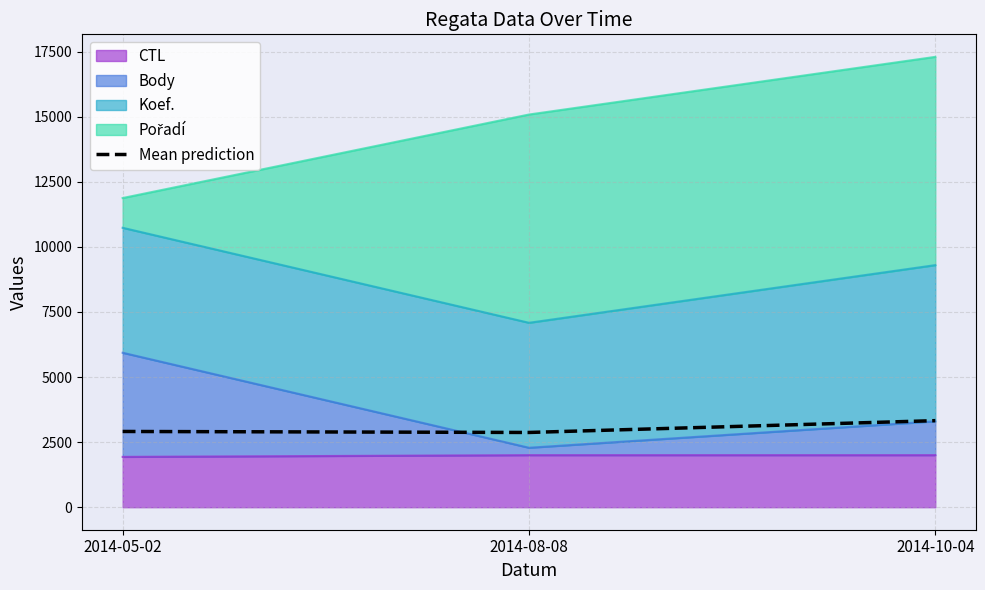

Does the chart have visible grid lines?

Yes